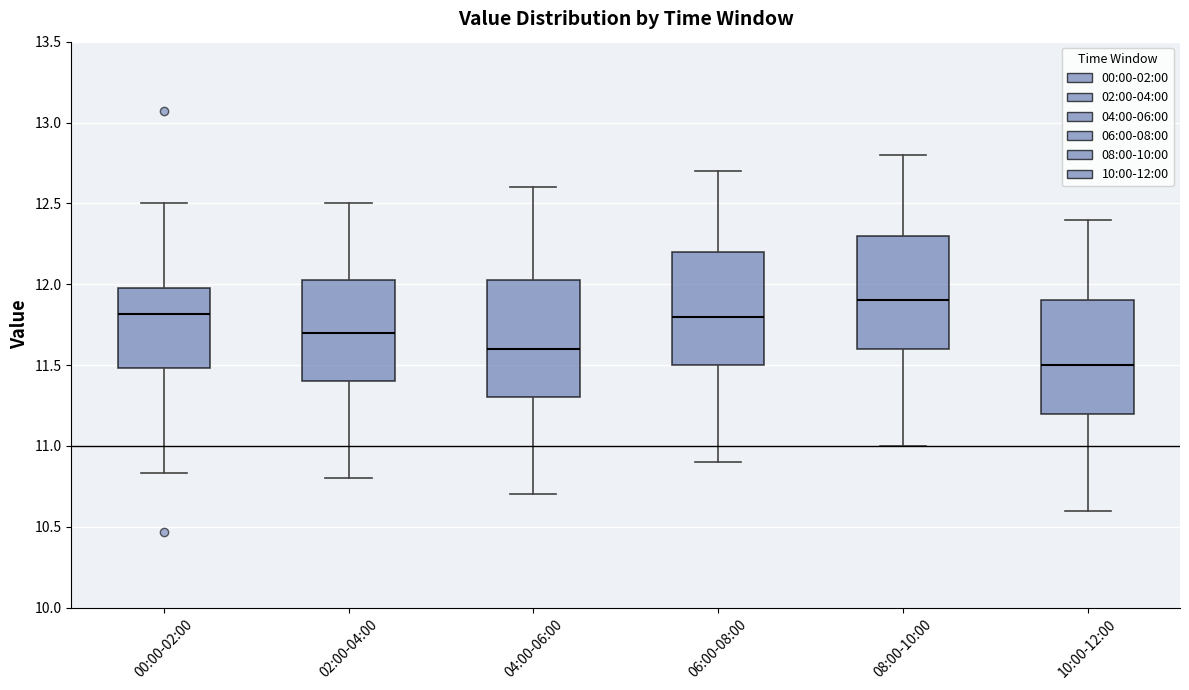

Reading left to right, transcribe this box plot: for each box, give where its median line is, the range the box spans, and where its two whiskers end, as read against the y-axis. The values are not printed on the chart, so give them approximately, as read against the axis.

00:00-02:00: median 11.80, box 11.50 to 12.00, whiskers 10.85 to 12.50
02:00-04:00: median 11.70, box 11.40 to 12.05, whiskers 10.80 to 12.50
04:00-06:00: median 11.60, box 11.30 to 12.05, whiskers 10.70 to 12.60
06:00-08:00: median 11.80, box 11.50 to 12.20, whiskers 10.90 to 12.70
08:00-10:00: median 11.90, box 11.60 to 12.30, whiskers 11.00 to 12.80
10:00-12:00: median 11.50, box 11.20 to 11.90, whiskers 10.60 to 12.40